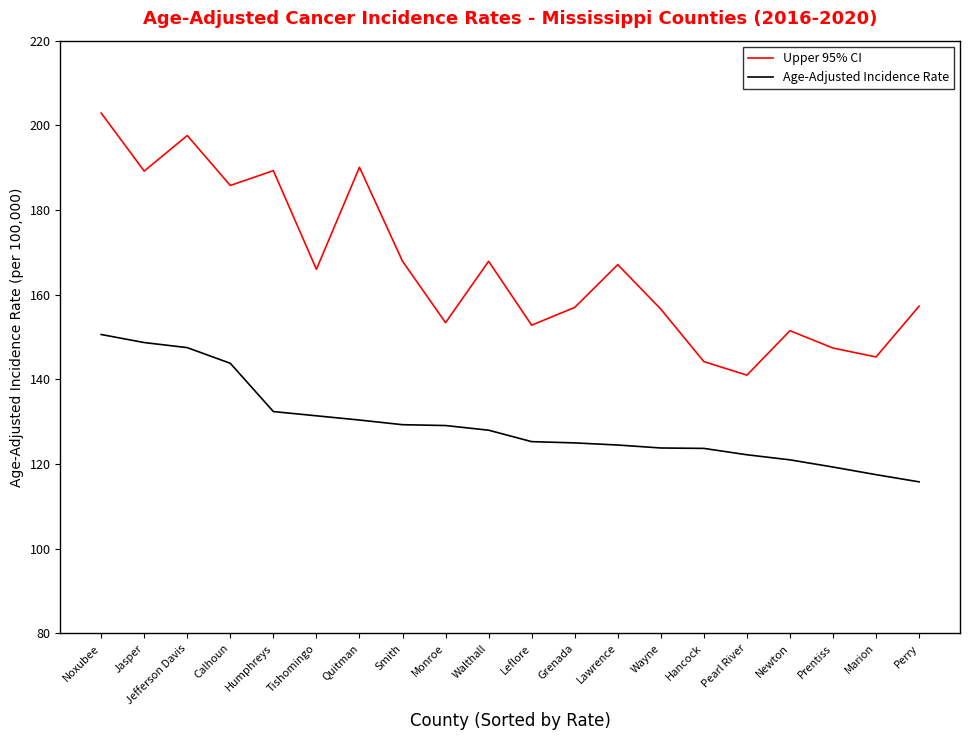

What is the minimum value for Upper 95% CI?

141.0